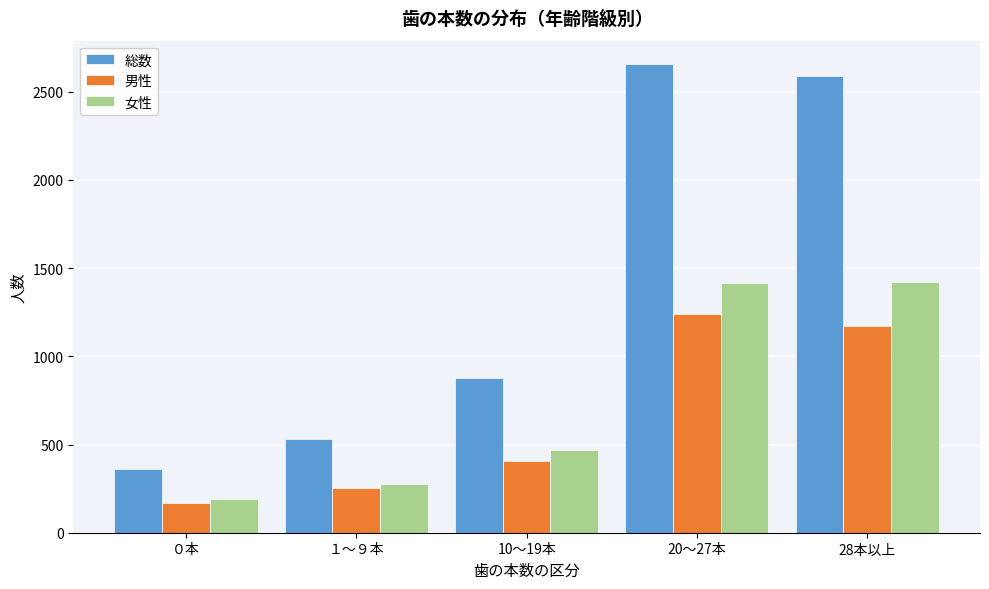

The value of 男性 at ０本 is 166. True or false?

True